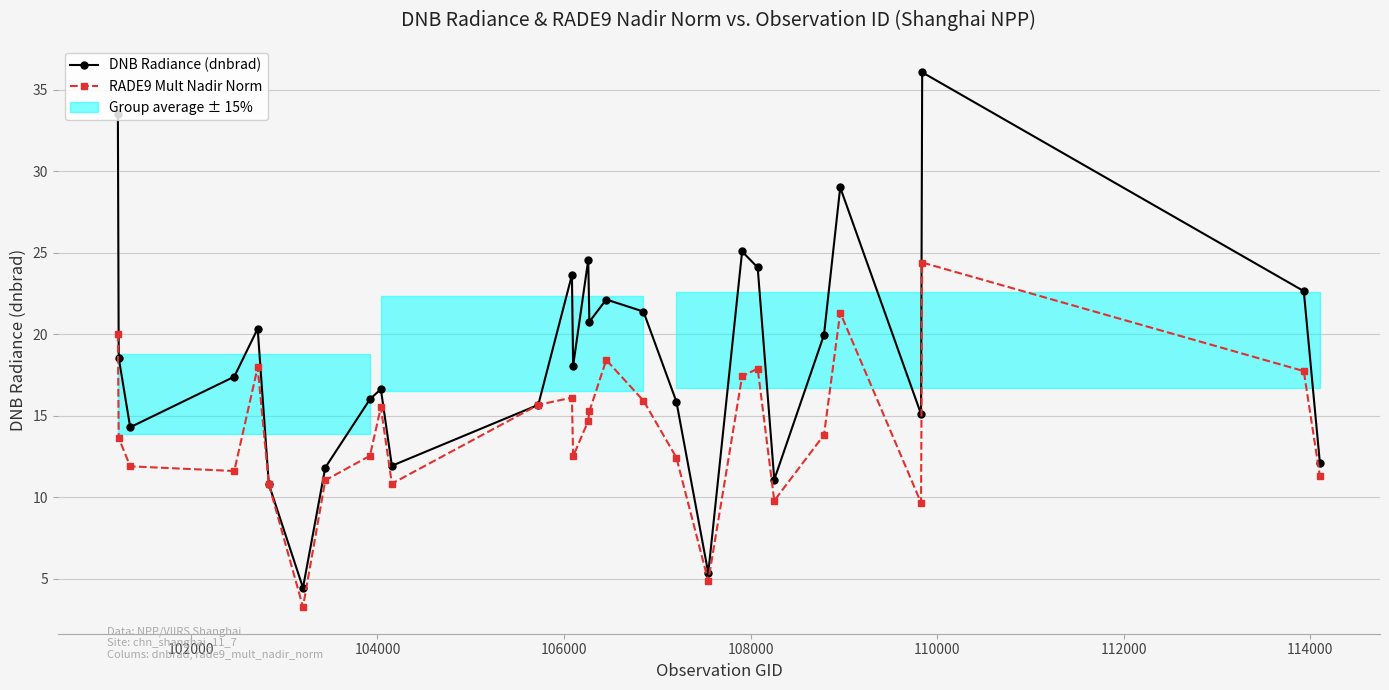

The RADE9 Mult Nadir Norm series shows 21.6 at 14. True or false?

False